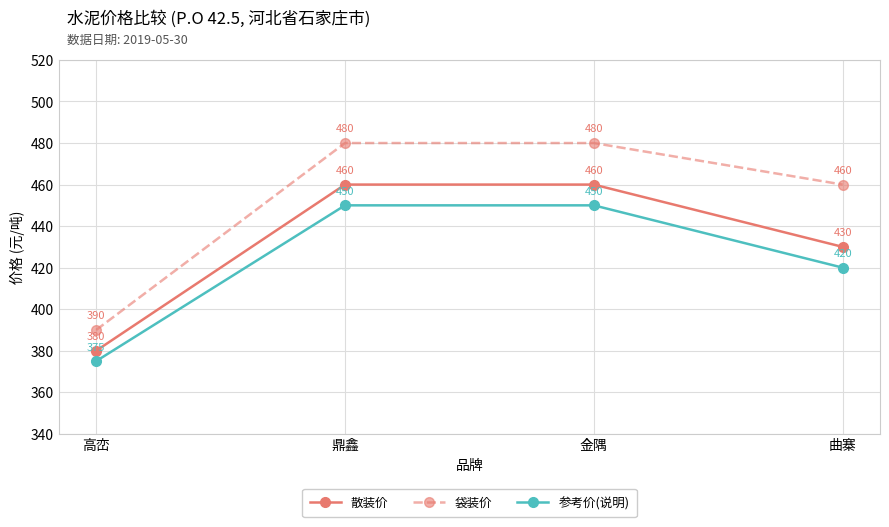

Does the chart display data point markers on the line(s)?

Yes